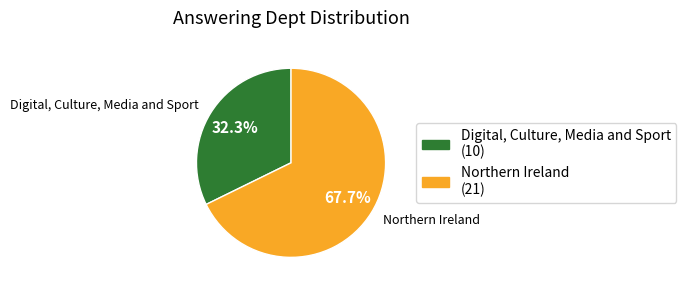

True or false: Digital, Culture, Media and Sport accounts for 32% of the total.

True